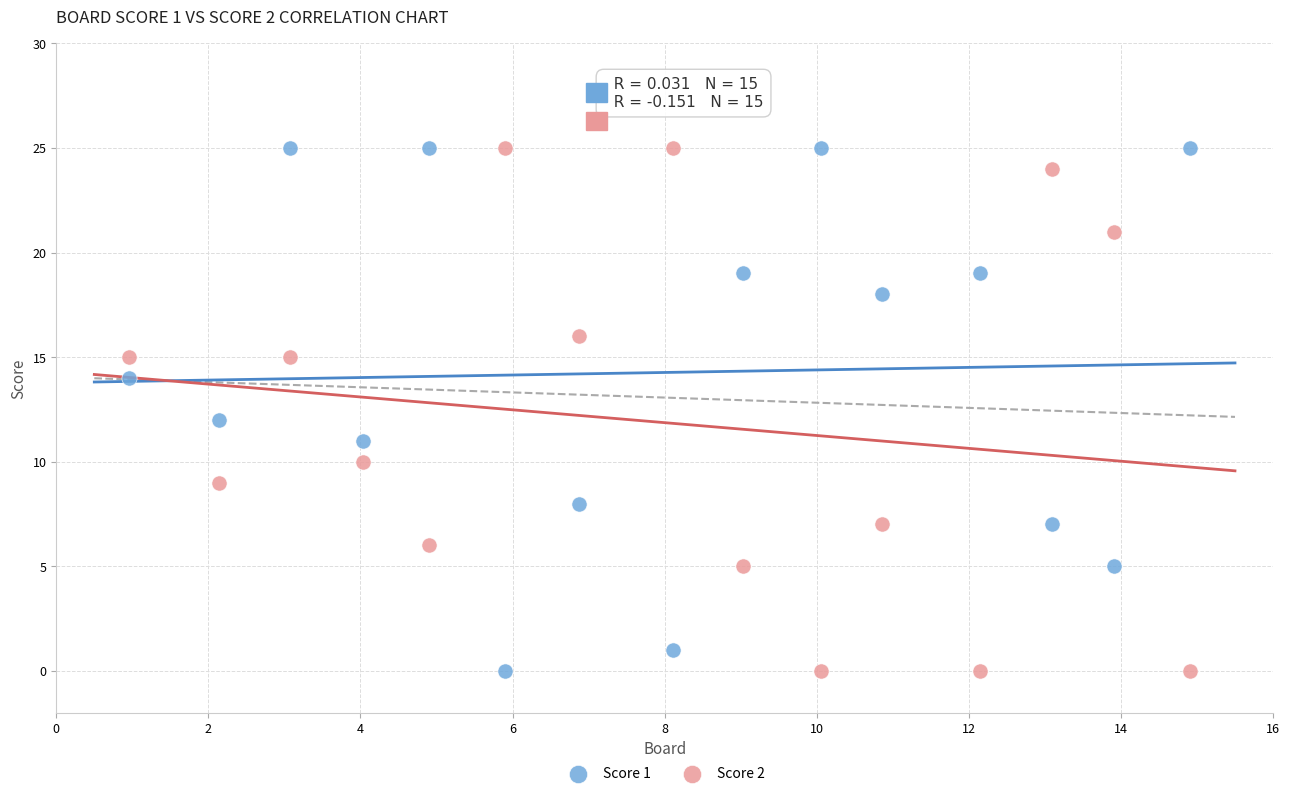

What are all the series names shown in the legend?

Score 1, Score 2